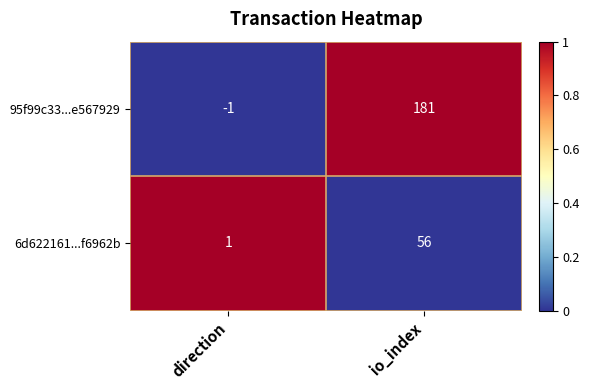

What is the difference between the maximum and minimum values in the 95f99c33...e567929 series?

182